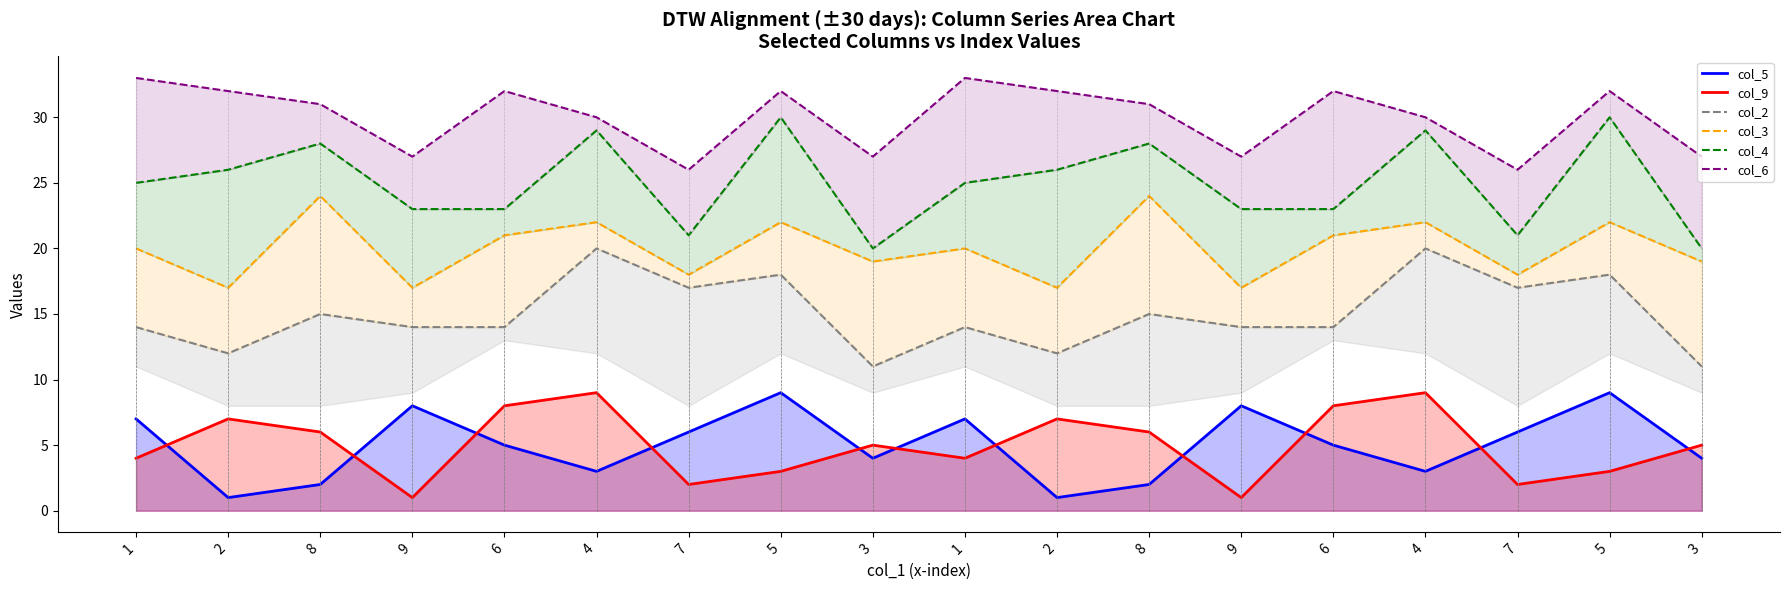

In col_2, how many points are higher than both neighbors (excluding endpoints)?

7